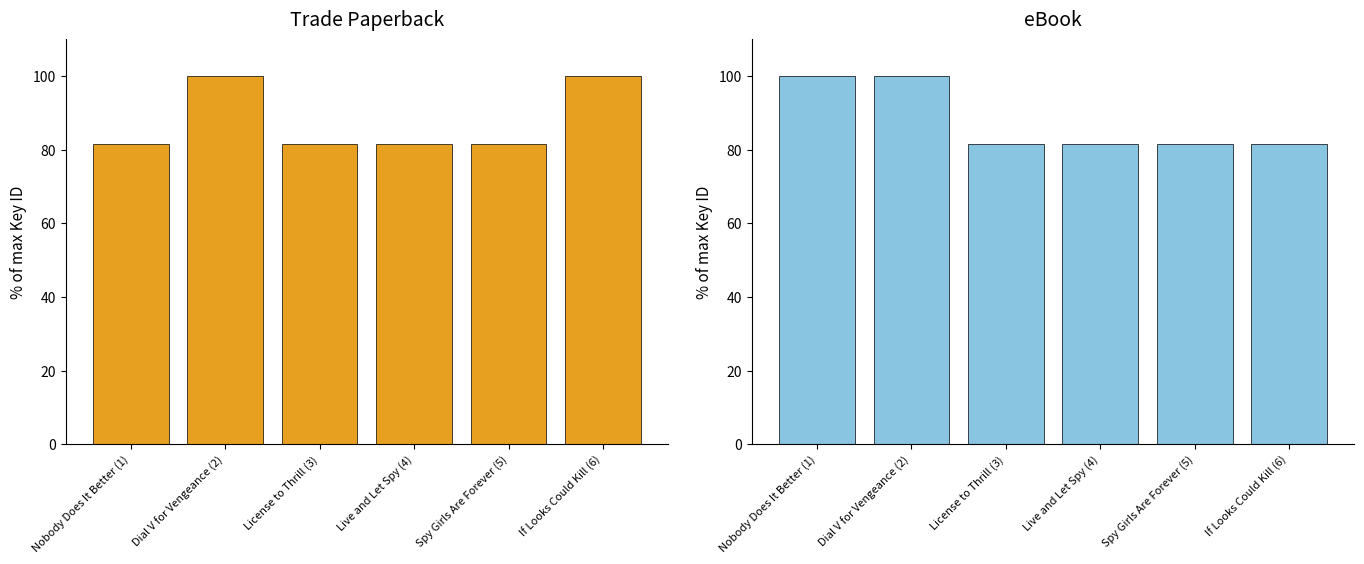

Is it true that eBook equals 81.6 at License to Thrill (3)?

True